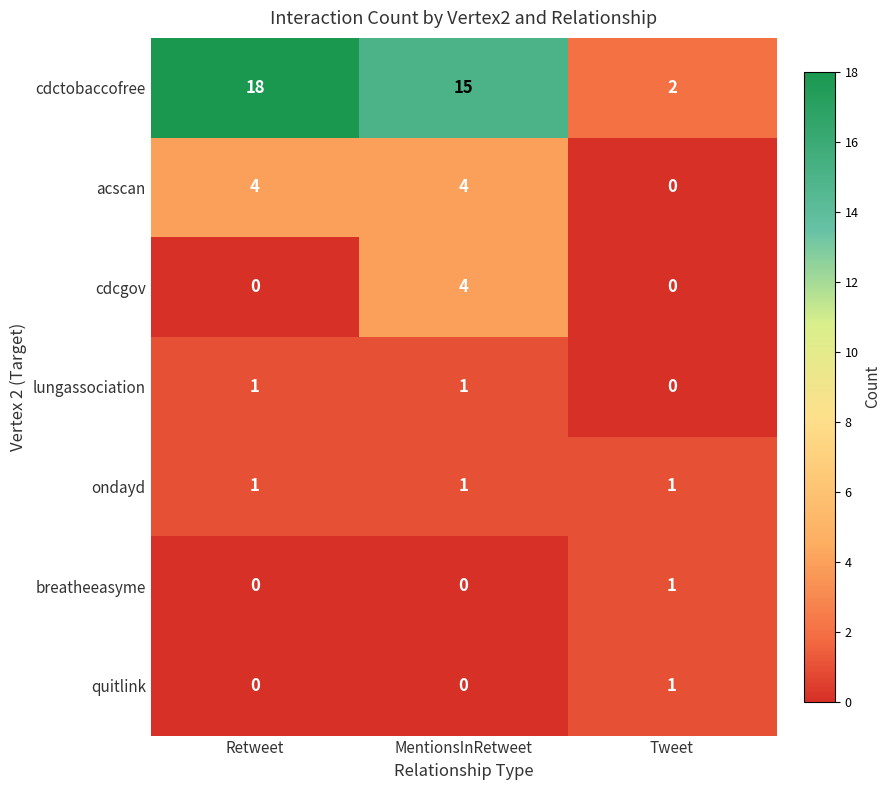

What is the greatest value displayed?

18